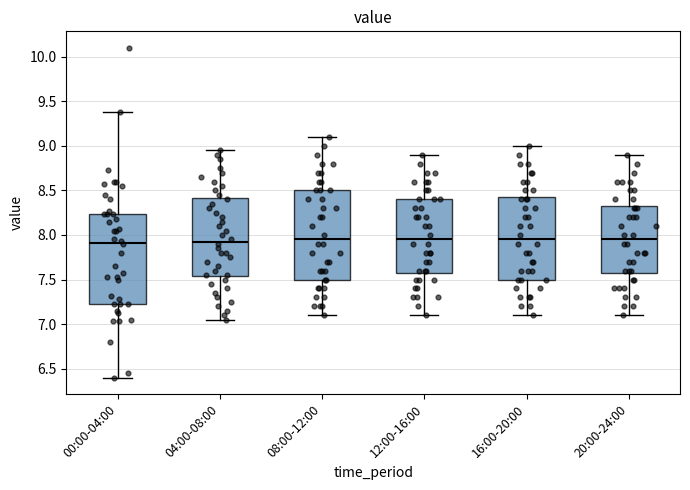

Where does the lower whisker of the box for 12:00-16:00 end on the y-axis? The values are not printed on the chart, so give them approximately, as read against the axis.

7.10